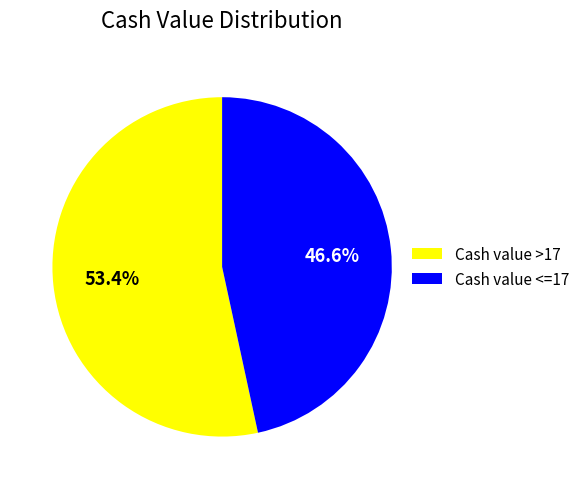

What is the largest slice in the pie chart?

Cash value >17